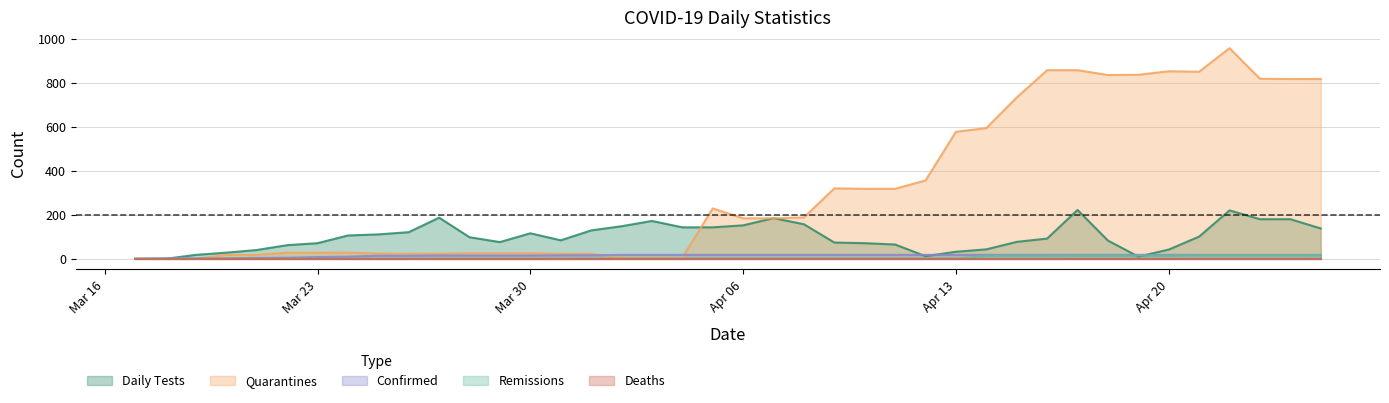

What is the value of the nb_tests_de_ce_jour point at the 15th from the left?

84